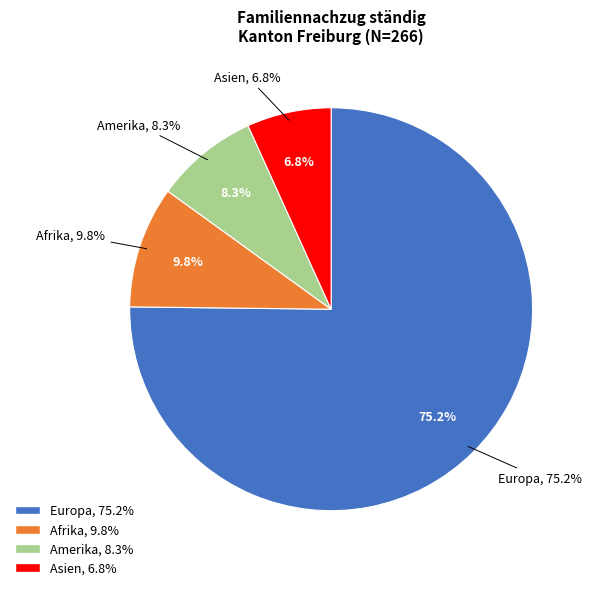

Which has a higher value, Afrika or Asien?

Afrika